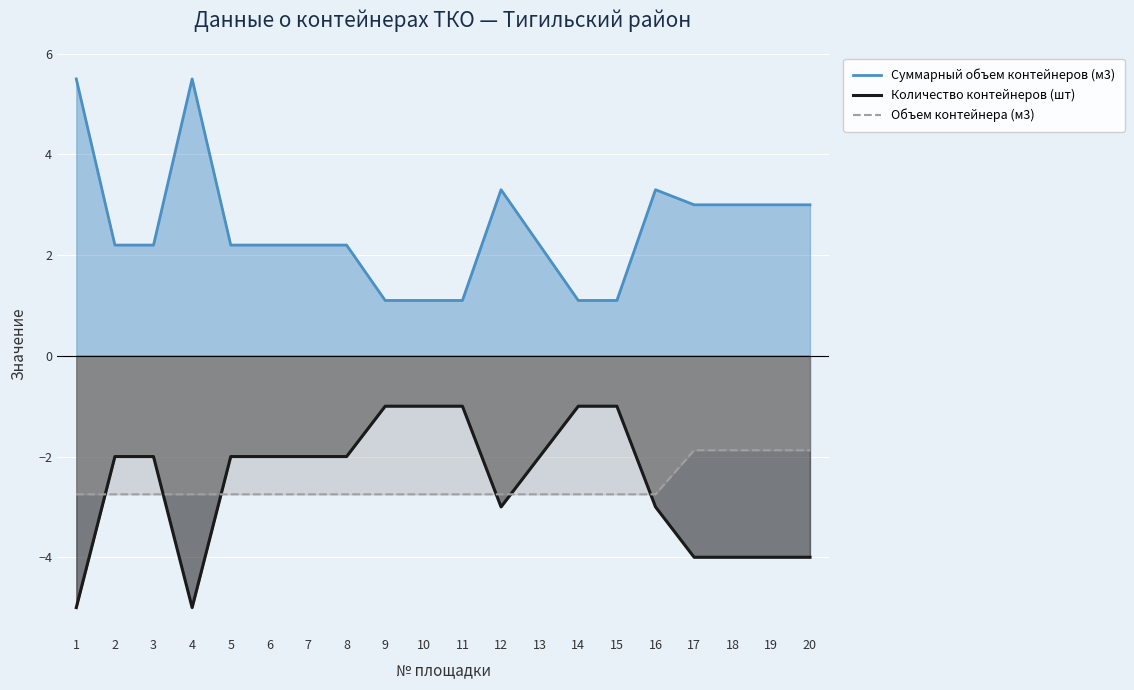

True or false: Объем контейнера (м3) and Суммарный объем контейнеров (м3) cross at least once.

False